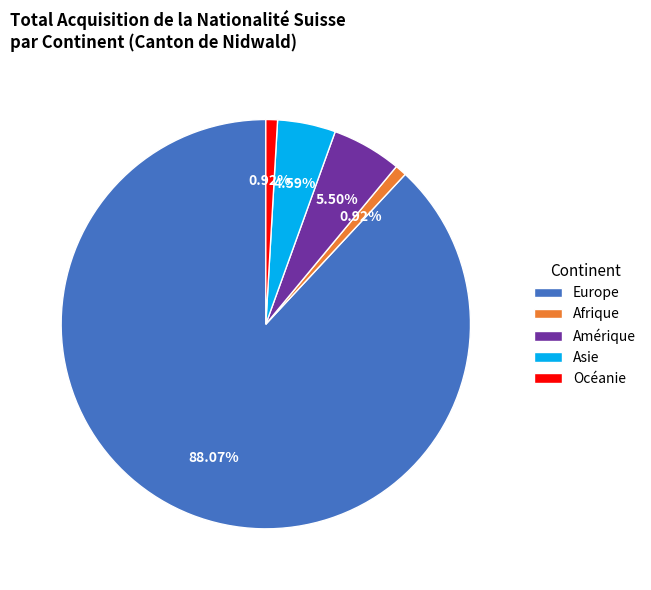

Which category has the biggest portion of the pie?

Europe